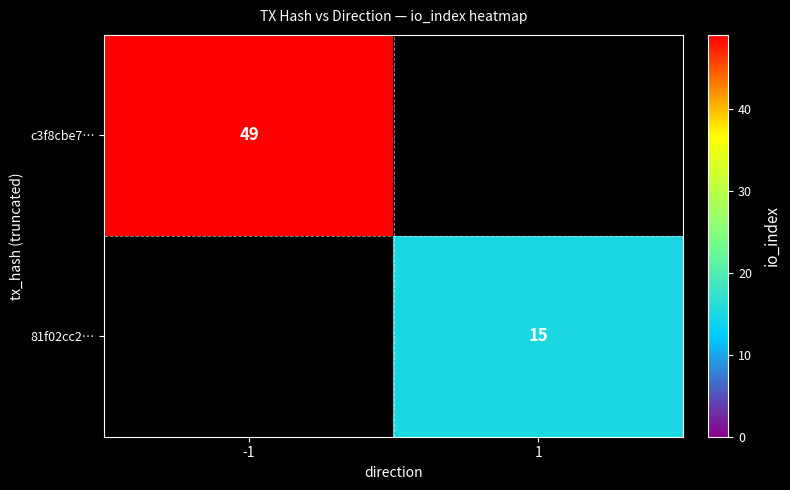

True or false: 81f02cc2… has a value of 20 at 1.

False